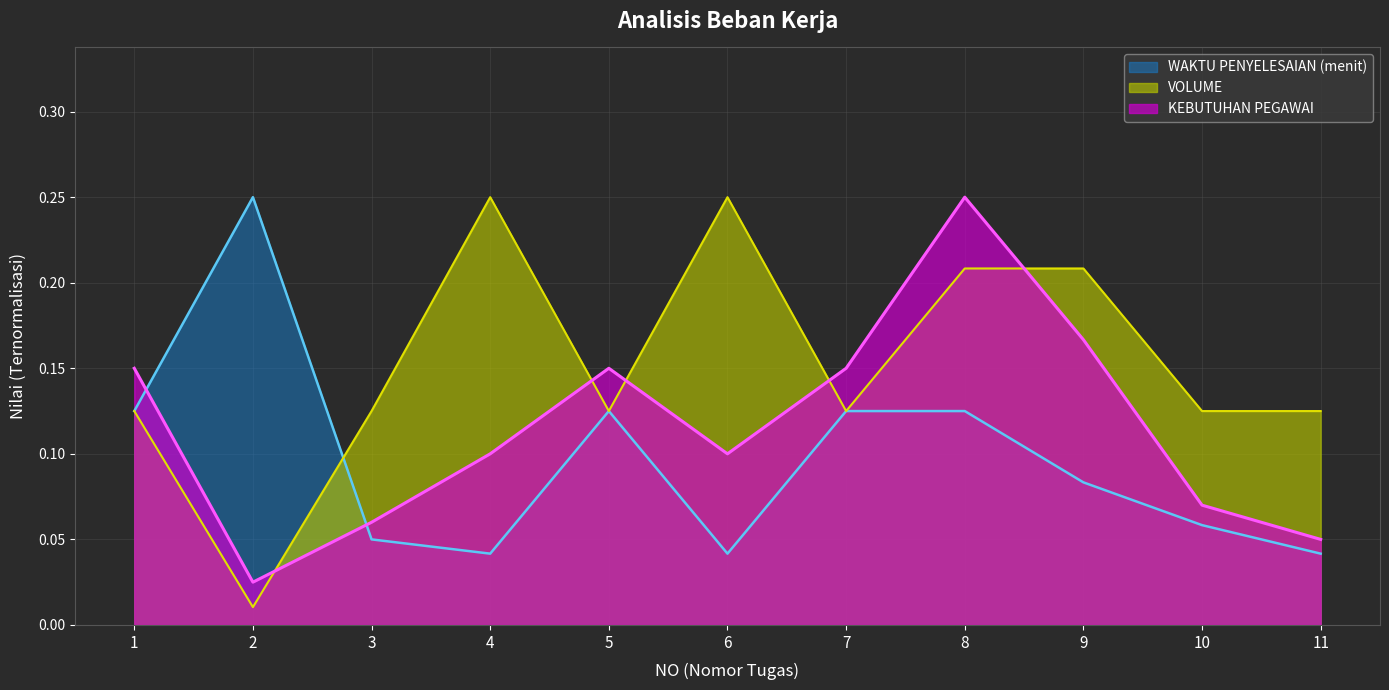

Rank the series by their maximum value, from lowest to highest.

KEBUTUHAN PEGAWAI, WAKTU PENYELESAIAN (menit), VOLUME